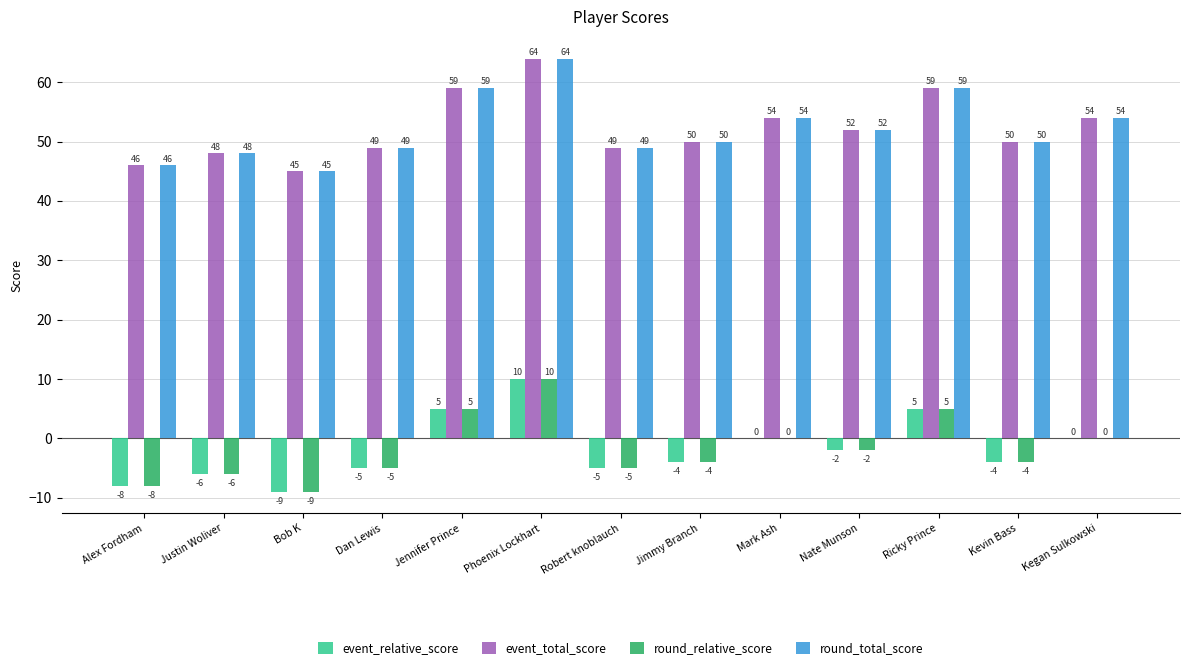

Count the number of categories in the chart.

13